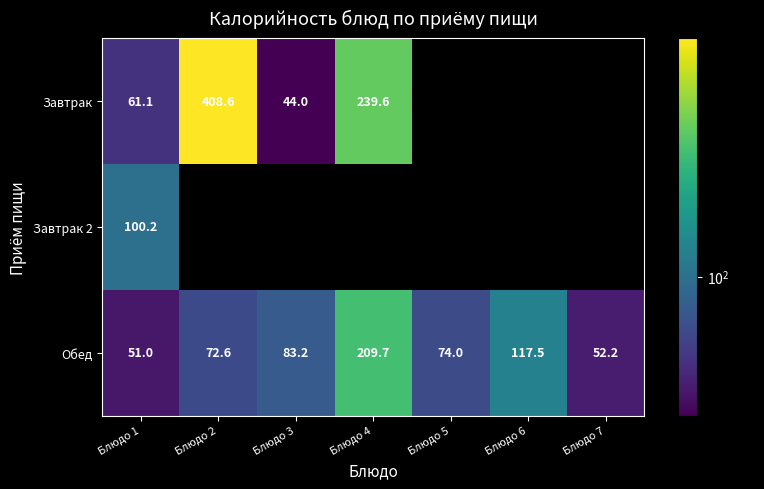

At which label is Обед closest to 130?

Блюдо 6